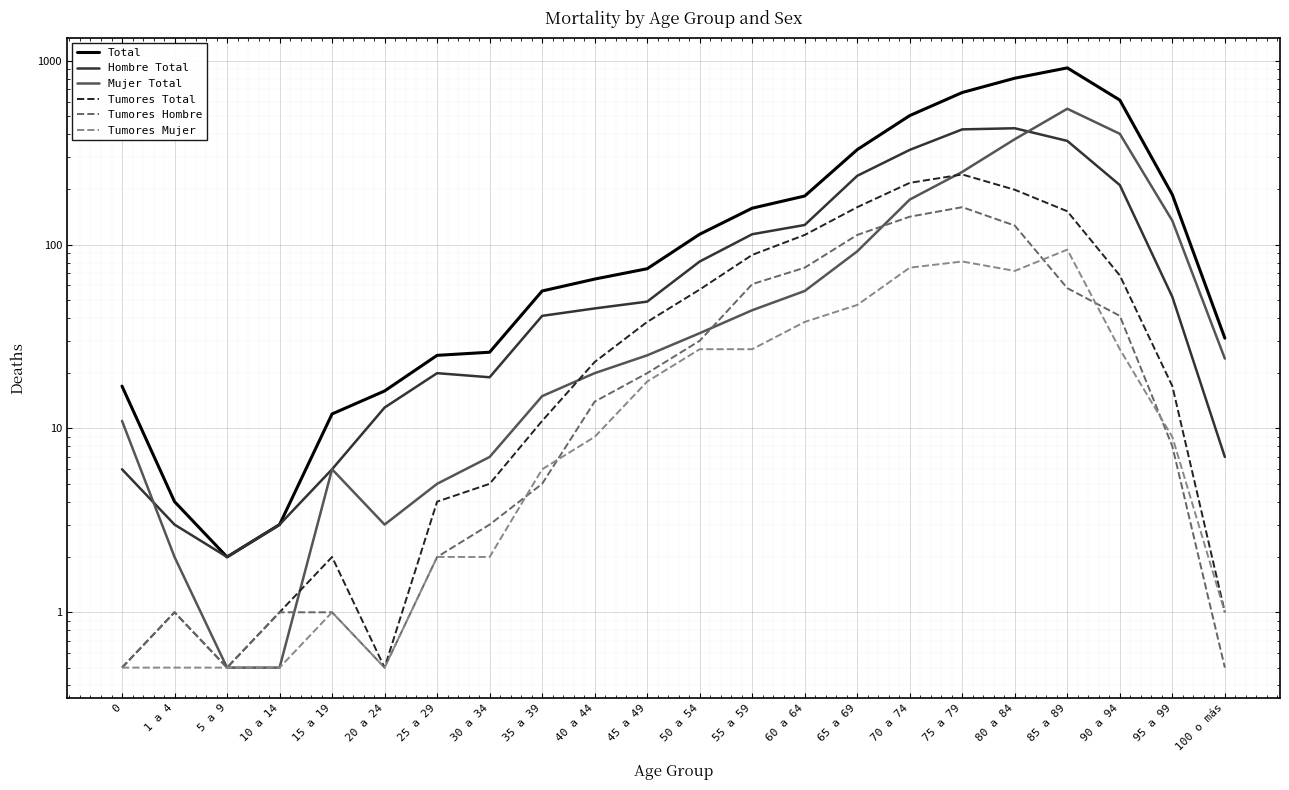

At which label does Mujer Total first exceed 25?

50 a 54